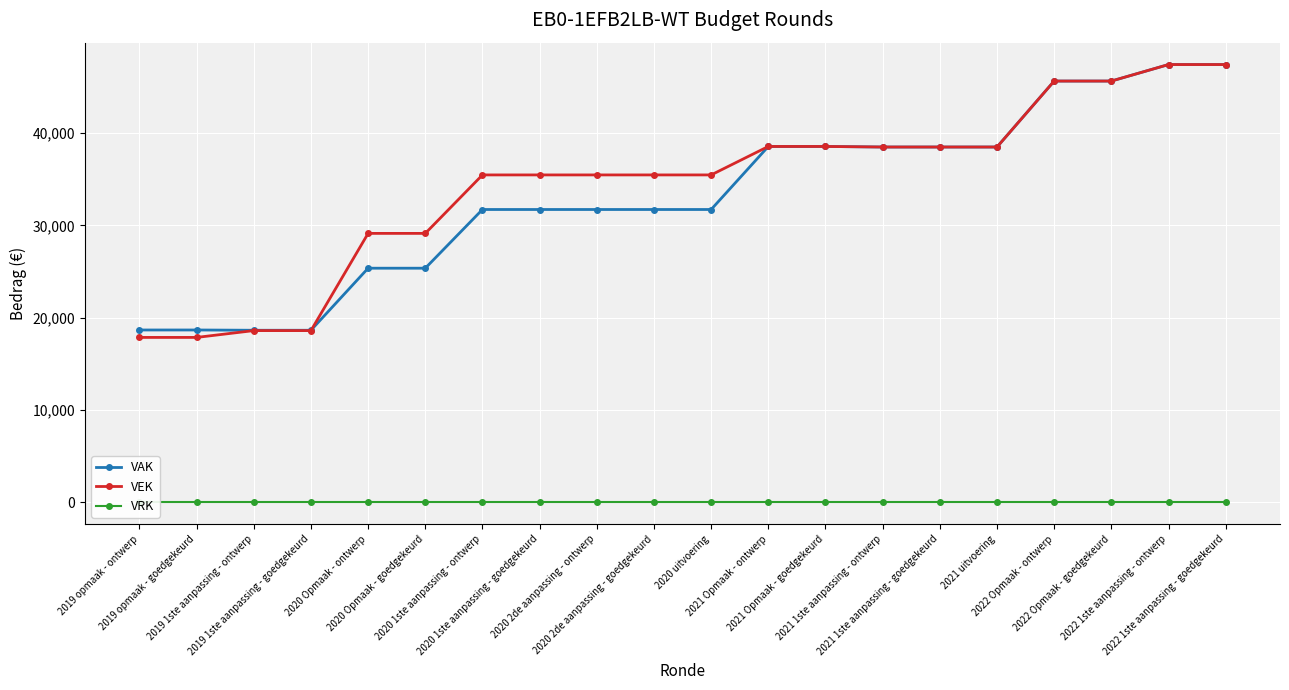

Reading left to right, list all the values displayed in this chart.

VAK: 2019 opmaak - ontwerp=18665	2019 opmaak - goedgekeurd=18665	2019 1ste aanpassing - ontwerp=18636	2019 1ste aanpassing - goedgekeurd=18636	2020 Opmaak - ontwerp=25359	2020 Opmaak - goedgekeurd=25359	2020 1ste aanpassing - ontwerp=31719	2020 1ste aanpassing - goedgekeurd=31719	2020 2de aanpassing - ontwerp=31719	2020 2de aanpassing - goedgekeurd=31719	2020 uitvoering=31719	2021 Opmaak - ontwerp=38549	2021 Opmaak - goedgekeurd=38549	2021 1ste aanpassing - ontwerp=38488	2021 1ste aanpassing - goedgekeurd=38488	2021 uitvoering=38488	2022 Opmaak - ontwerp=45635	2022 Opmaak - goedgekeurd=45635	2022 1ste aanpassing - ontwerp=47423	2022 1ste aanpassing - goedgekeurd=47423
VEK: 2019 opmaak - ontwerp=17860	2019 opmaak - goedgekeurd=17860	2019 1ste aanpassing - ontwerp=18599	2019 1ste aanpassing - goedgekeurd=18599	2020 Opmaak - ontwerp=29131	2020 Opmaak - goedgekeurd=29131	2020 1ste aanpassing - ontwerp=35465	2020 1ste aanpassing - goedgekeurd=35465	2020 2de aanpassing - ontwerp=35465	2020 2de aanpassing - goedgekeurd=35465	2020 uitvoering=35465	2021 Opmaak - ontwerp=38549	2021 Opmaak - goedgekeurd=38549	2021 1ste aanpassing - ontwerp=38488	2021 1ste aanpassing - goedgekeurd=38488	2021 uitvoering=38488	2022 Opmaak - ontwerp=45635	2022 Opmaak - goedgekeurd=45635	2022 1ste aanpassing - ontwerp=47423	2022 1ste aanpassing - goedgekeurd=47423
VRK: 2019 opmaak - ontwerp=0	2019 opmaak - goedgekeurd=0	2019 1ste aanpassing - ontwerp=0	2019 1ste aanpassing - goedgekeurd=0	2020 Opmaak - ontwerp=0	2020 Opmaak - goedgekeurd=0	2020 1ste aanpassing - ontwerp=0	2020 1ste aanpassing - goedgekeurd=0	2020 2de aanpassing - ontwerp=0	2020 2de aanpassing - goedgekeurd=0	2020 uitvoering=0	2021 Opmaak - ontwerp=0	2021 Opmaak - goedgekeurd=0	2021 1ste aanpassing - ontwerp=0	2021 1ste aanpassing - goedgekeurd=0	2021 uitvoering=0	2022 Opmaak - ontwerp=0	2022 Opmaak - goedgekeurd=0	2022 1ste aanpassing - ontwerp=0	2022 1ste aanpassing - goedgekeurd=0